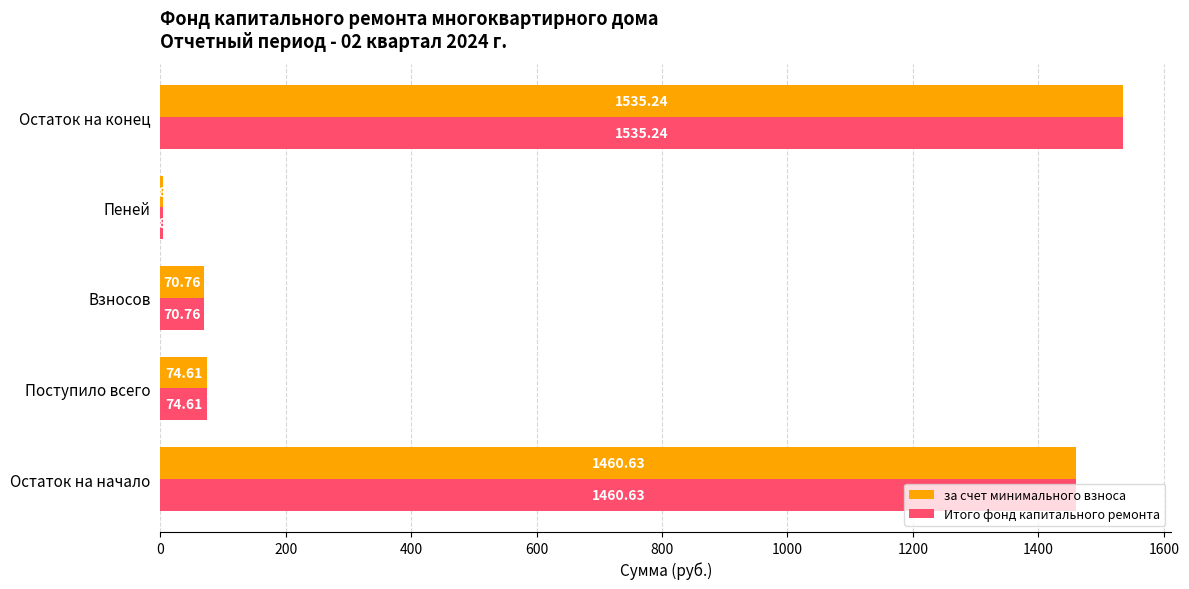

At which category is the sum across all series the highest?

Остаток на конец